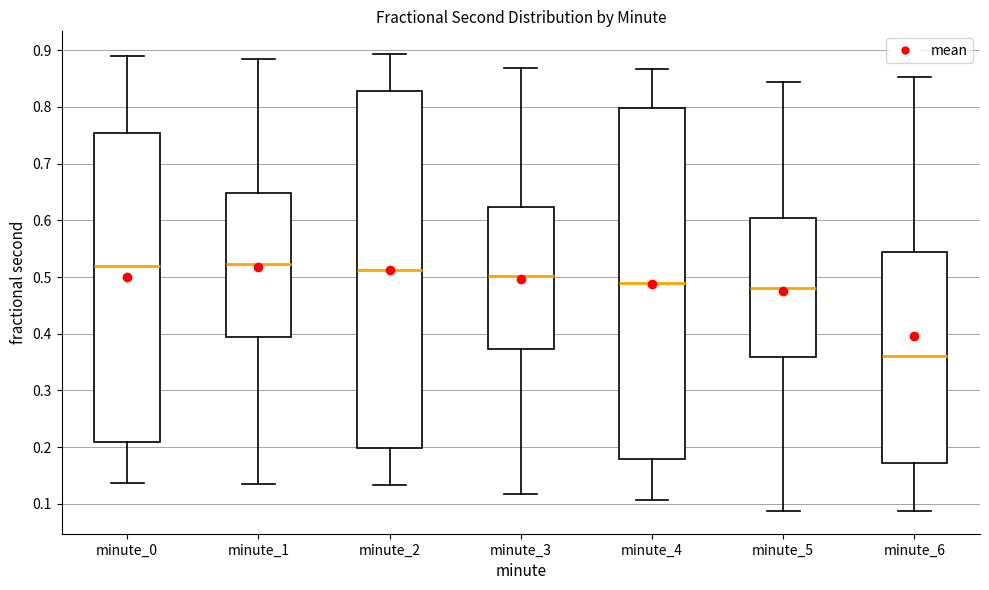

Reading left to right, transcribe this box plot: for each box, give where its median line is, the range the box spans, and where its two whiskers end, as read against the y-axis. The values are not printed on the chart, so give them approximately, as read against the axis.

minute_0: median 0.52, box 0.21 to 0.75, whiskers 0.14 to 0.89
minute_1: median 0.52, box 0.39 to 0.65, whiskers 0.14 to 0.88
minute_2: median 0.51, box 0.20 to 0.83, whiskers 0.13 to 0.89
minute_3: median 0.50, box 0.37 to 0.62, whiskers 0.12 to 0.87
minute_4: median 0.49, box 0.18 to 0.80, whiskers 0.11 to 0.87
minute_5: median 0.48, box 0.36 to 0.60, whiskers 0.09 to 0.84
minute_6: median 0.36, box 0.17 to 0.54, whiskers 0.09 to 0.85